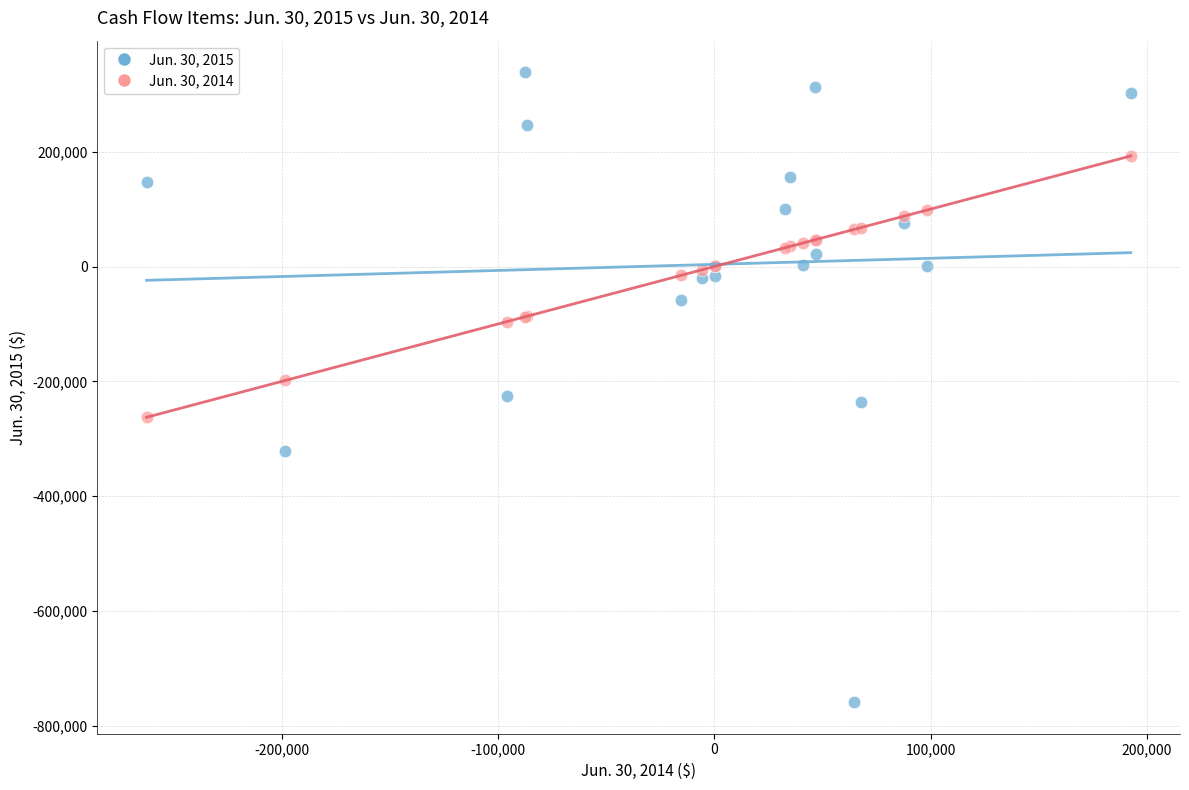

Which series has the largest Y range (max minus min)?

Jun. 30, 2015